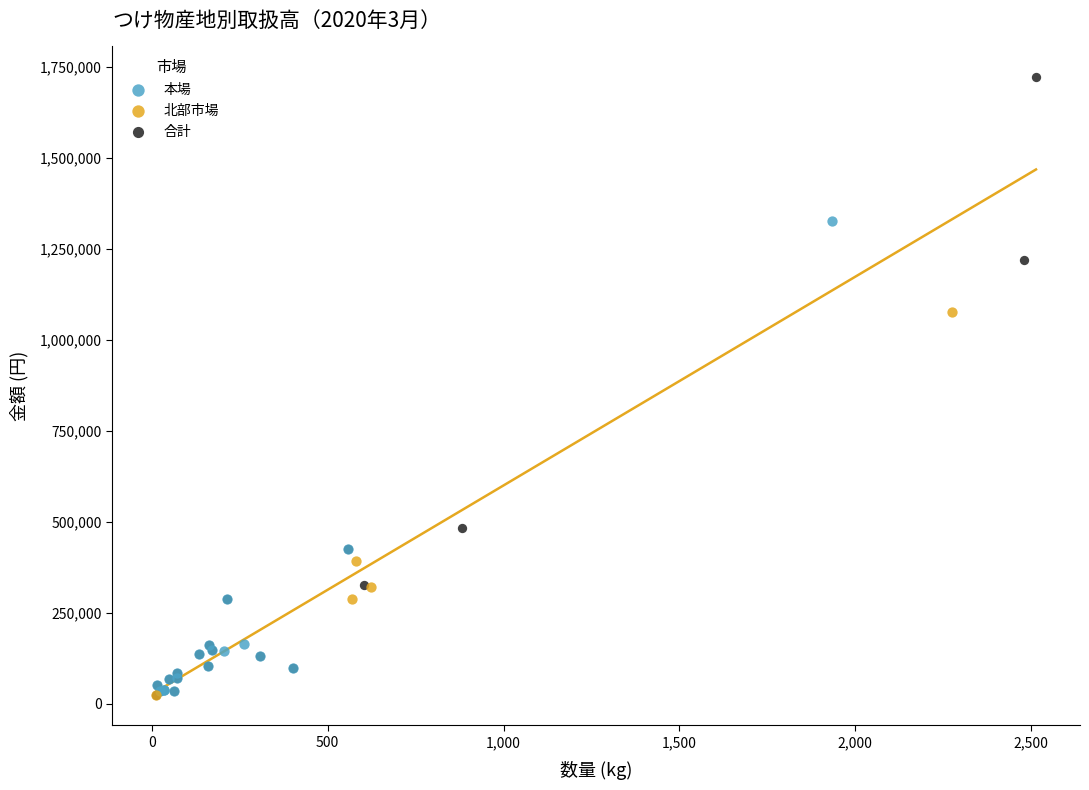

Which series reaches the maximum Y coordinate?

合計